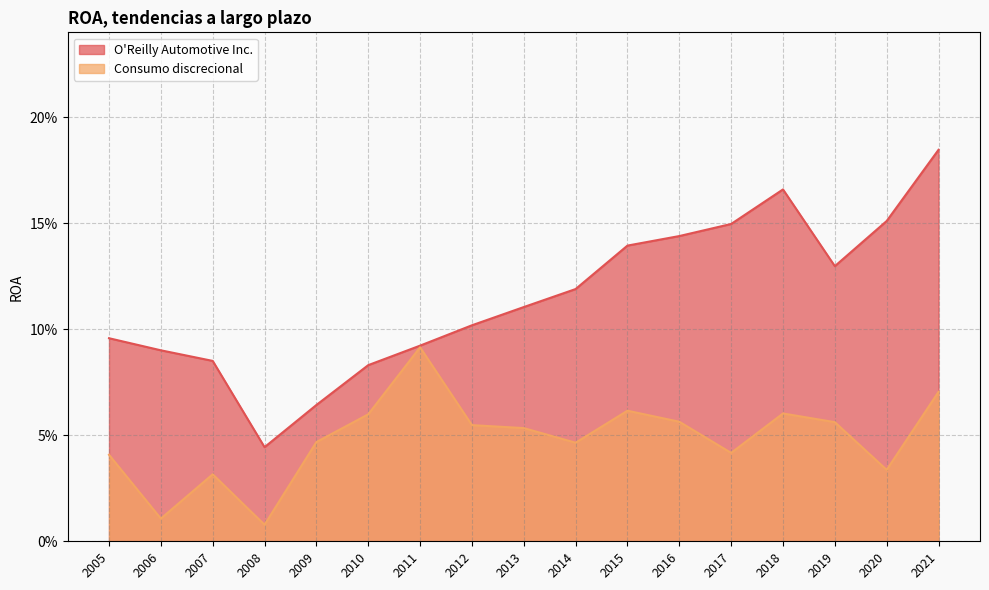

How many lines are shown in the chart?

2